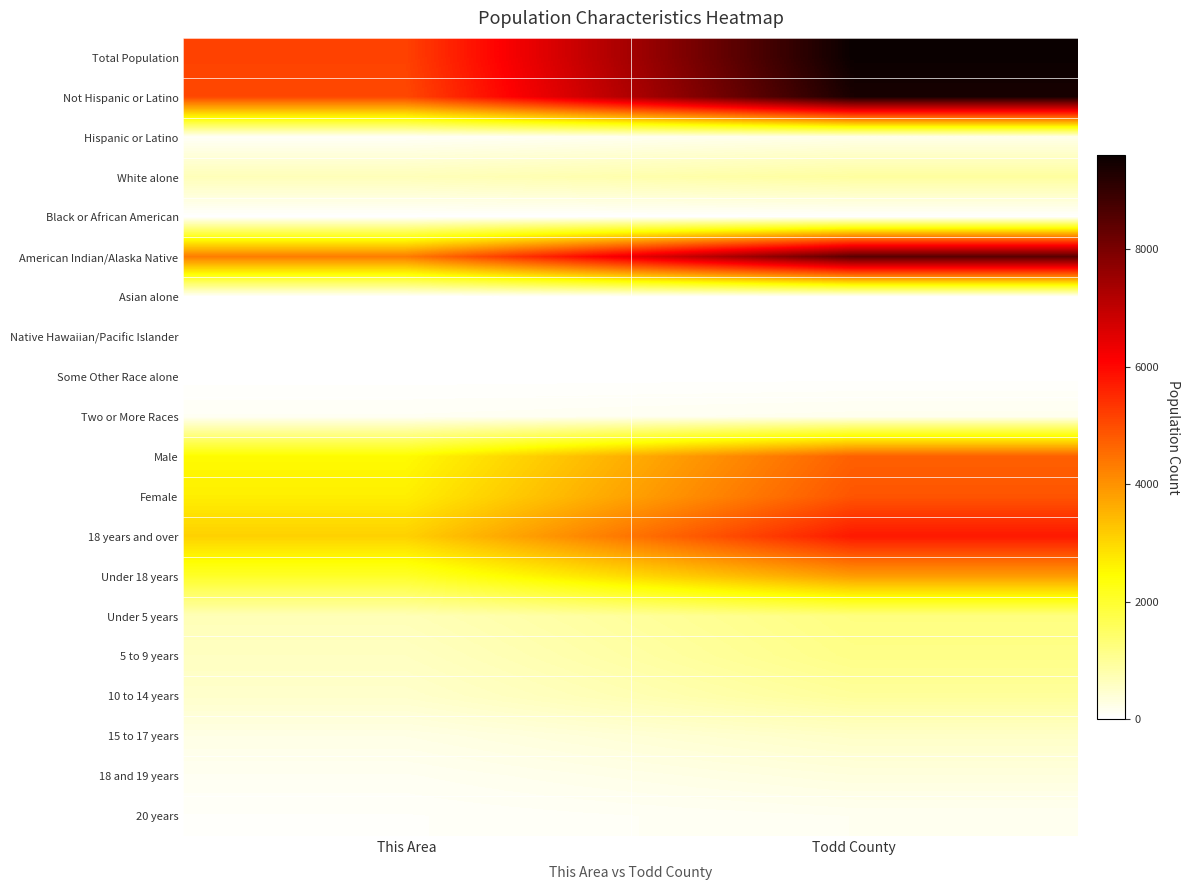

Which series changed the most between This Area and Todd County?

Total Population